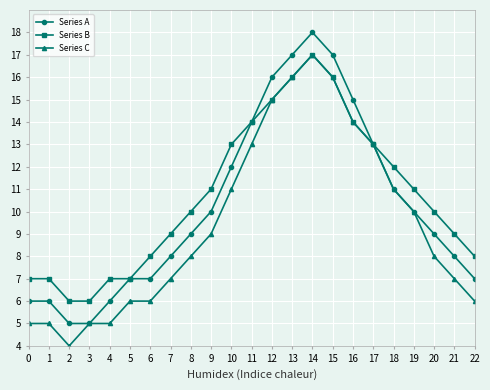

Read the Series C value at 17, to the nearest 5.

15